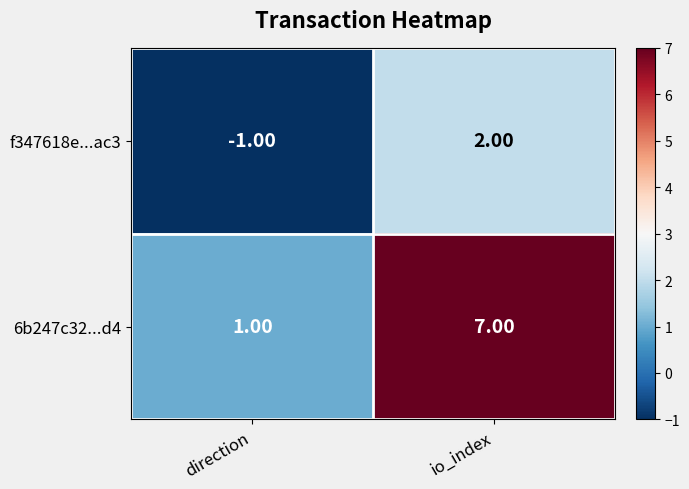

Which category has the lowest value in the 6b247c32...d4 series?

direction